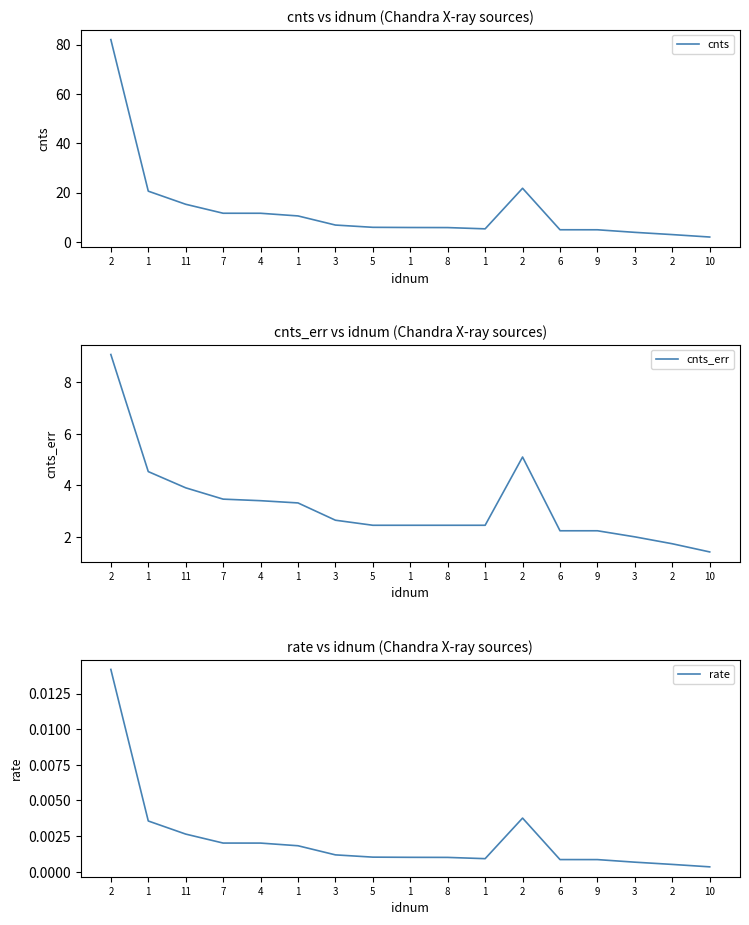

At which label is rate closest to 0?

10